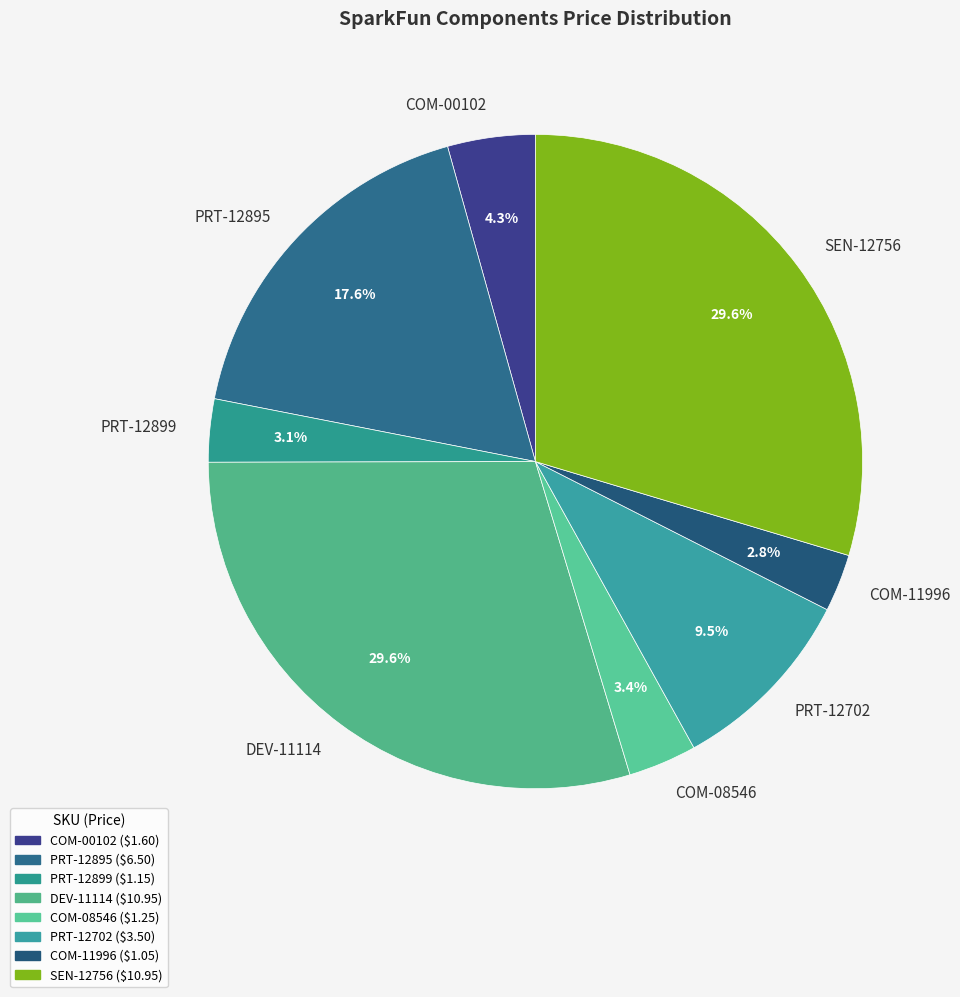

Does COM-11996 represent more than half of the total?

No